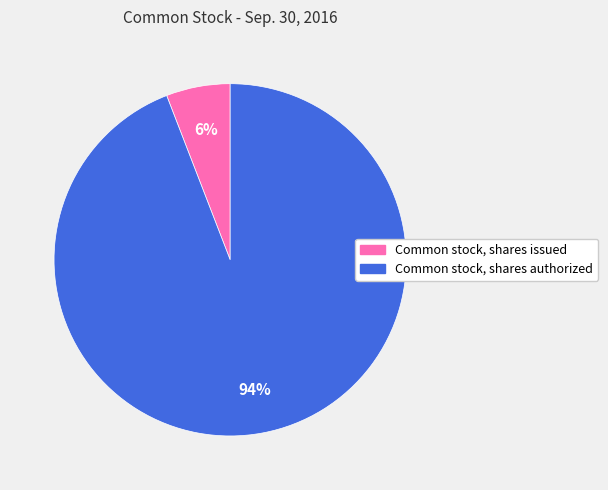

What is the largest slice in the pie chart?

Common stock, shares authorized